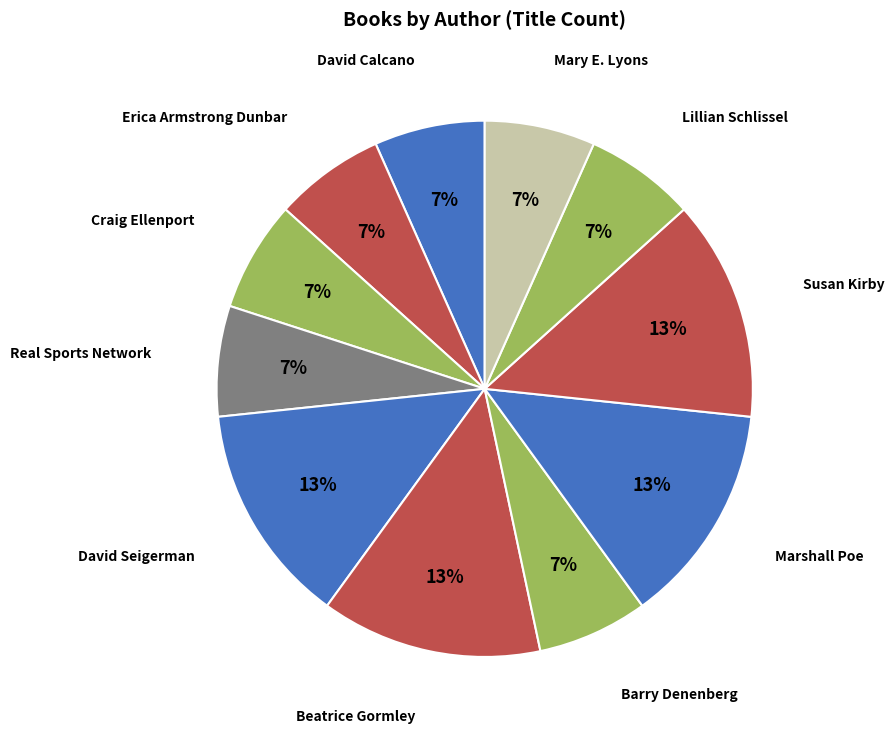

Do Barry Denenberg and Beatrice Gormley together represent more than half of the pie?

No